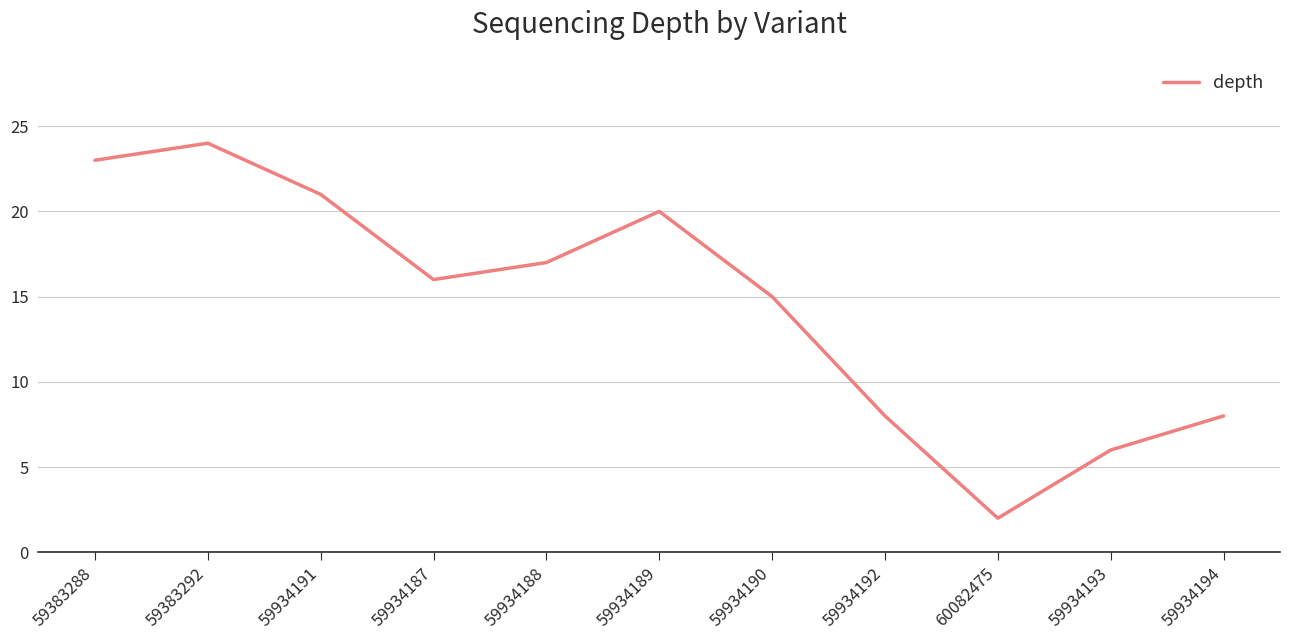

At which category does the data reach its first local valley?

59934187